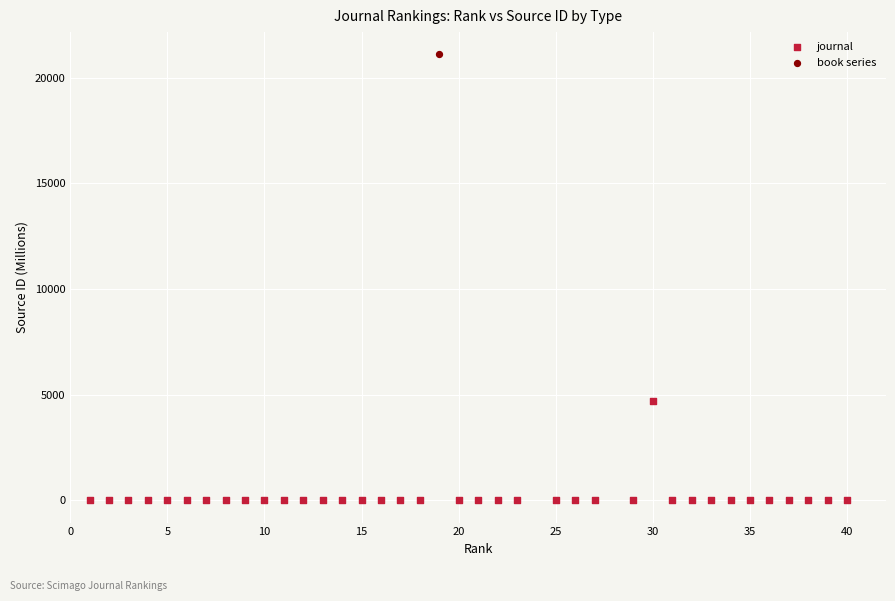

What are all the series names shown in the legend?

journal, book series